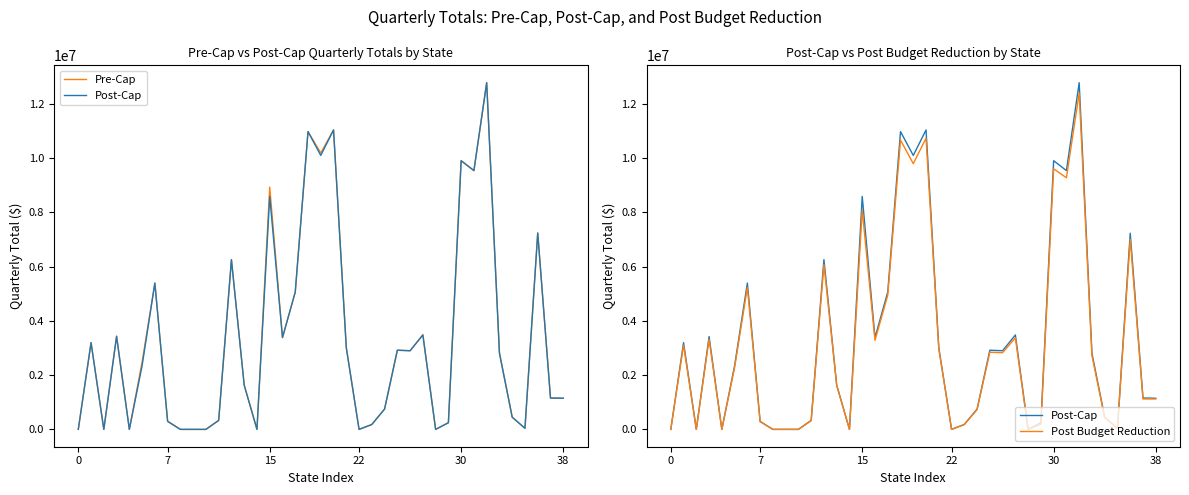

True or false: Post Budget Reduction has more than 0 points higher than both neighbors.

True